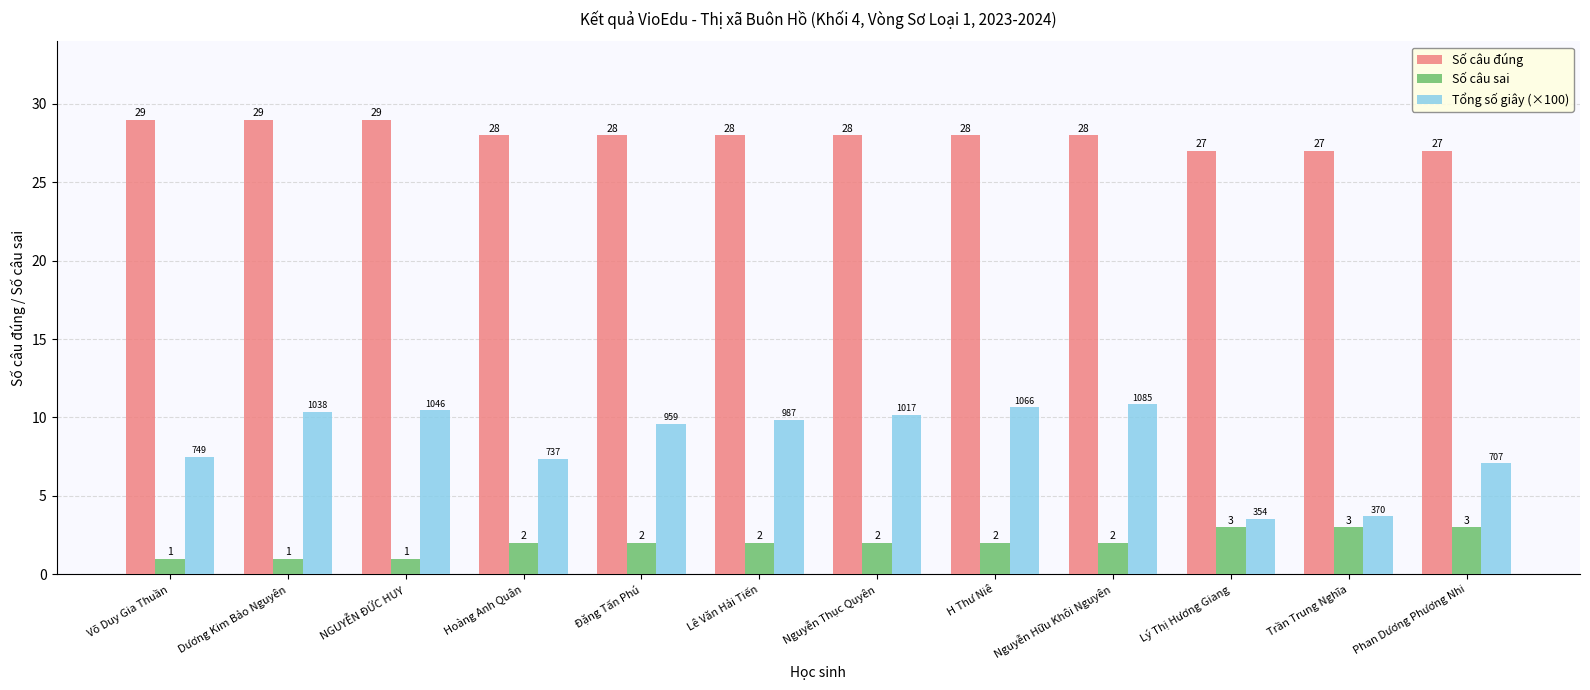

How many values in the Tổng số giây (×100) series exceed 9?

7